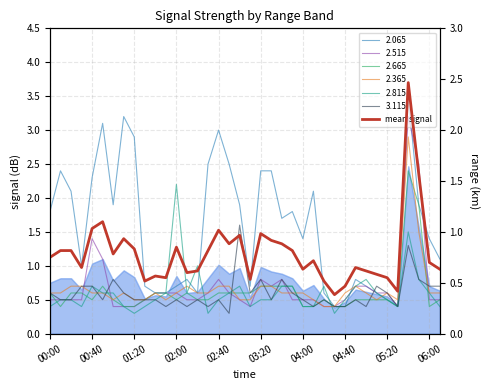

True or false: the data shows 2.0 at 03:20.

False